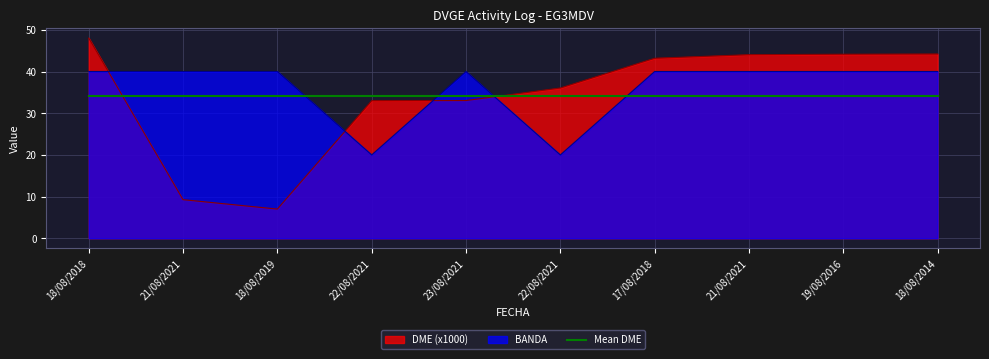

After their last crossing, which series has the higher values: DME or BANDA?

DME